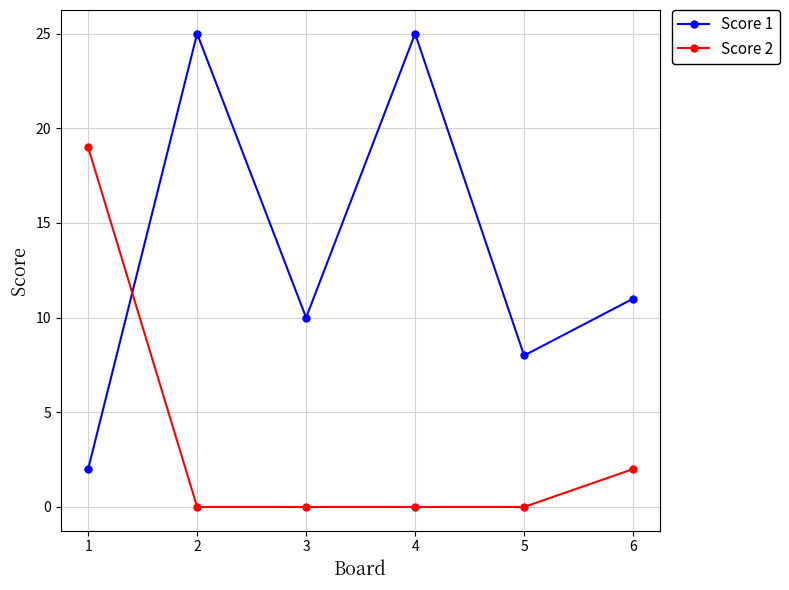

True or false: Score 1 has more than 0 points higher than both neighbors.

True